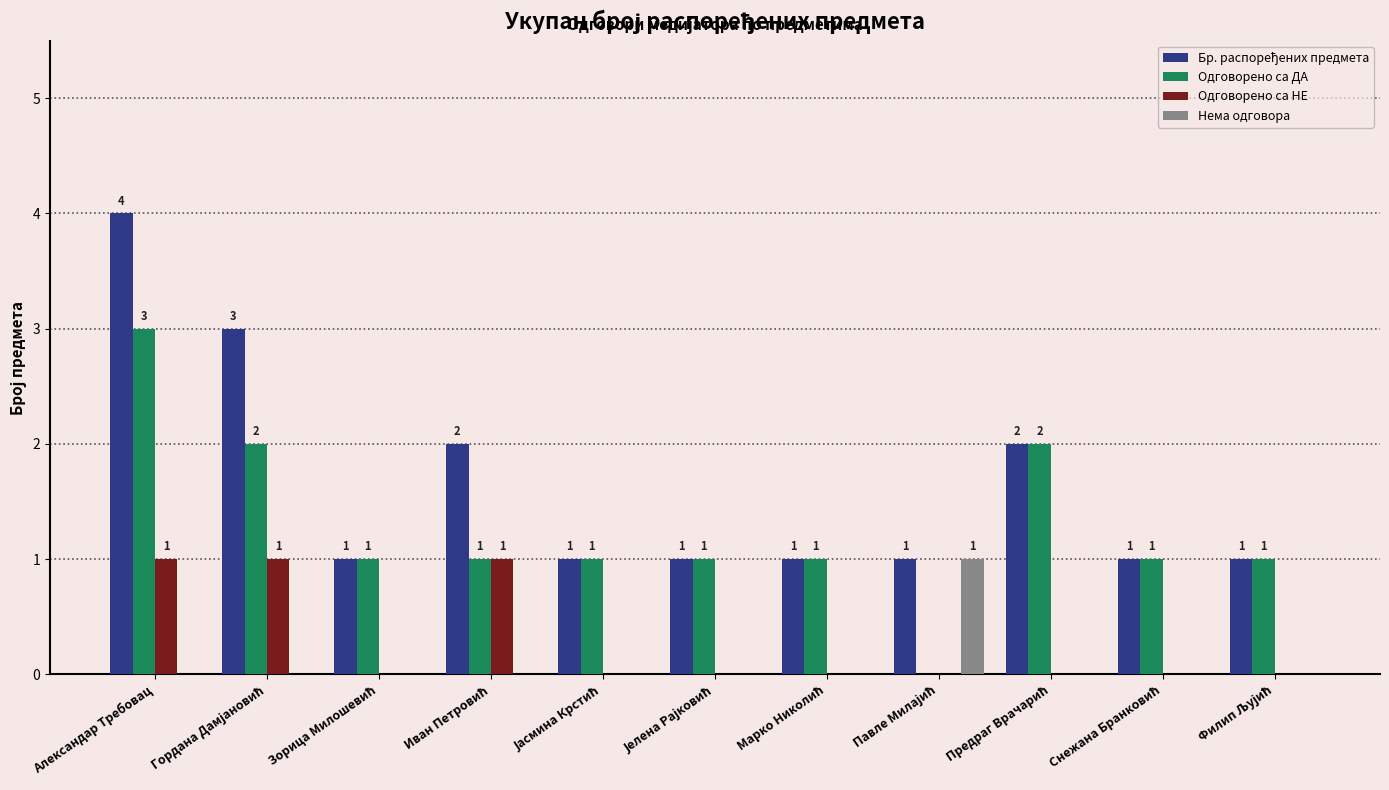

Count the Одговорено са НЕ values in the range 0 to 1.

11